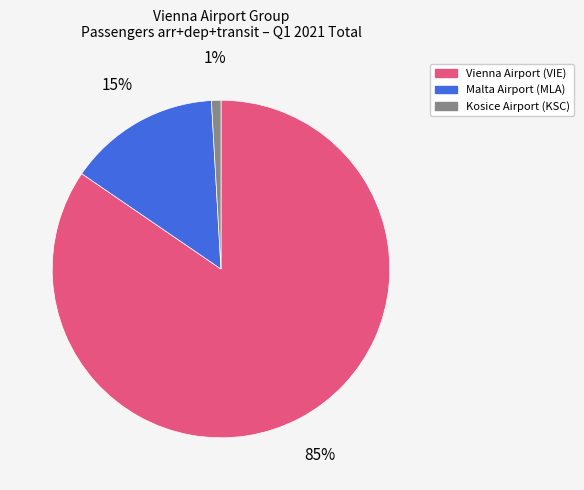

How many segments does this pie chart have?

3